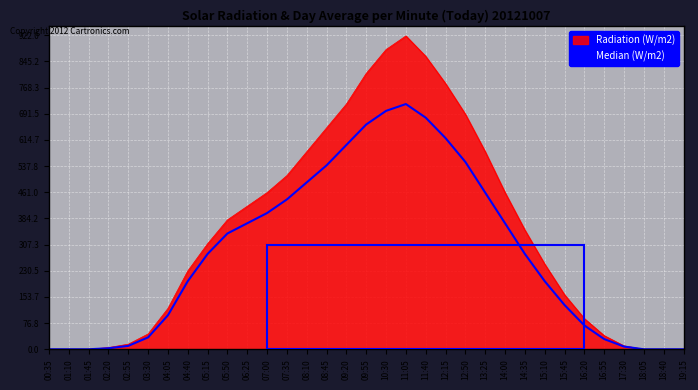

Reading right to left, transcribe all the data shown in this chart.

Radiation (W/m2): 19:15=0	18:40=0	18:05=0	17:30=10	16:55=40	16:20=90	15:45=160	15:10=250	14:35=350	14:00=460	13:25=580	12:50=690	12:15=780	11:40=860	11:05=920	10:30=880	09:55=810	09:20=720	08:45=650	08:10=580	07:35=510	07:00=460	06:25=420	05:50=380	05:15=310	04:40=230	04:05=120	03:30=45	02:55=15	02:20=5	01:45=0	01:10=0	00:35=0
Median (W/m2): 19:15=0	18:40=0	18:05=0	17:30=8	16:55=30	16:20=70	15:45=130	15:10=200	14:35=280	14:00=370	13:25=460	12:50=550	12:15=620	11:40=680	11:05=720	10:30=700	09:55=660	09:20=600	08:45=540	08:10=490	07:35=440	07:00=400	06:25=370	05:50=340	05:15=280	04:40=200	04:05=100	03:30=35	02:55=10	02:20=3	01:45=0	01:10=0	00:35=0